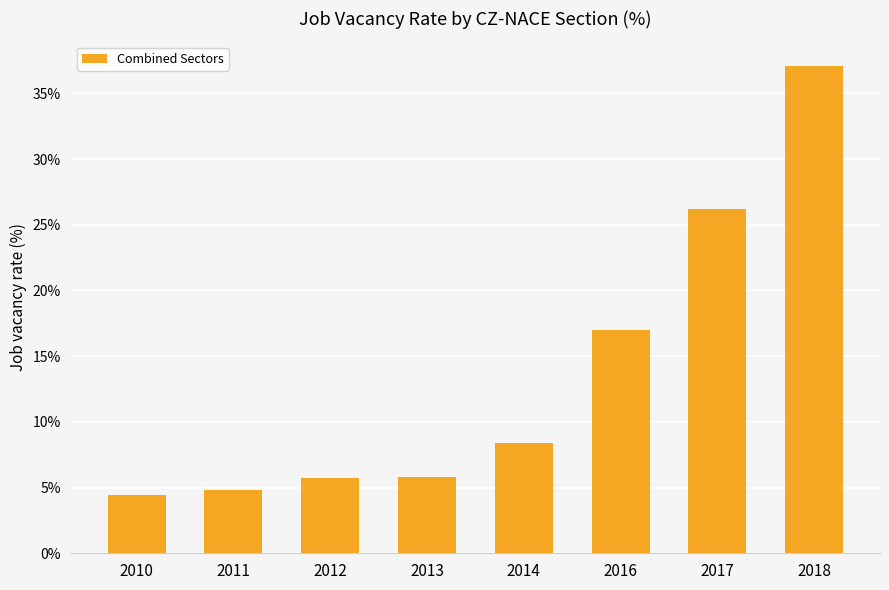

At which label is the value closest to 20?

2016